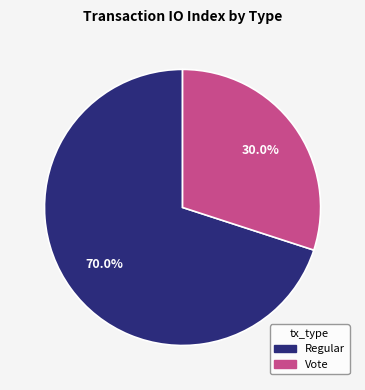

How many slices are in this pie chart?

2